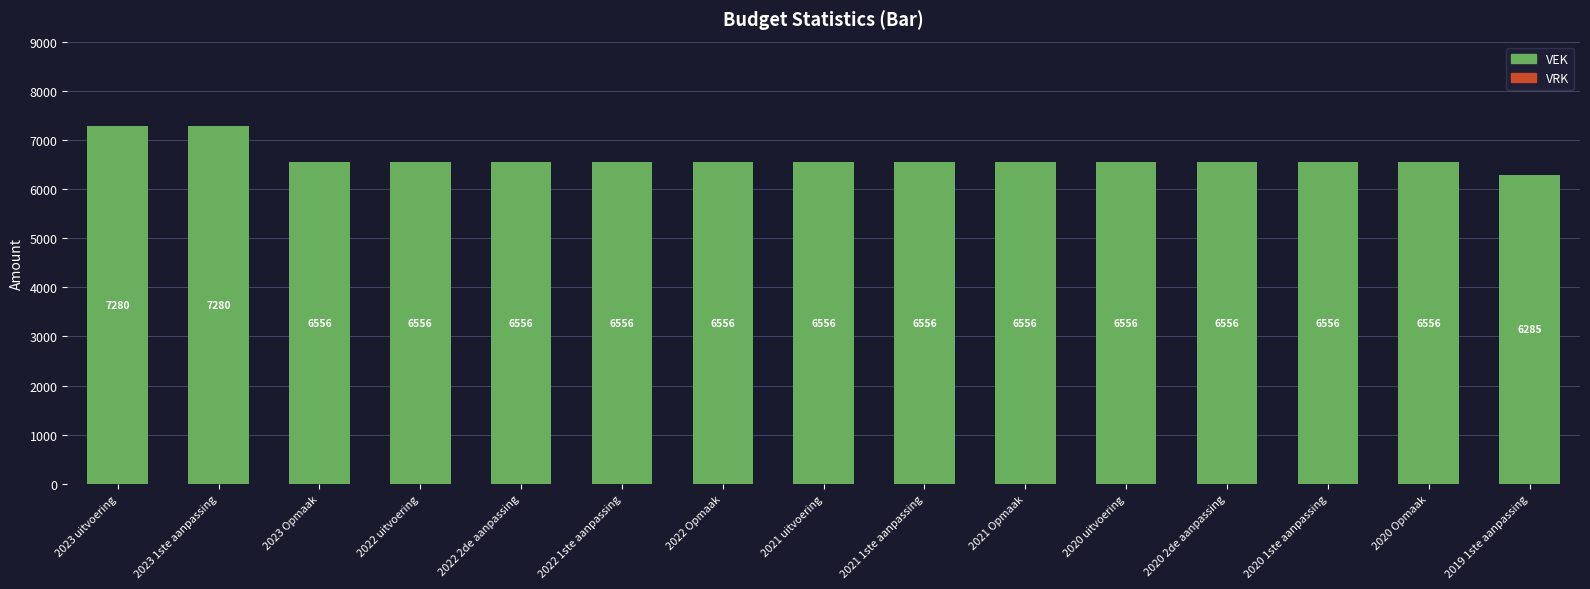

How many bars are there in total?

15